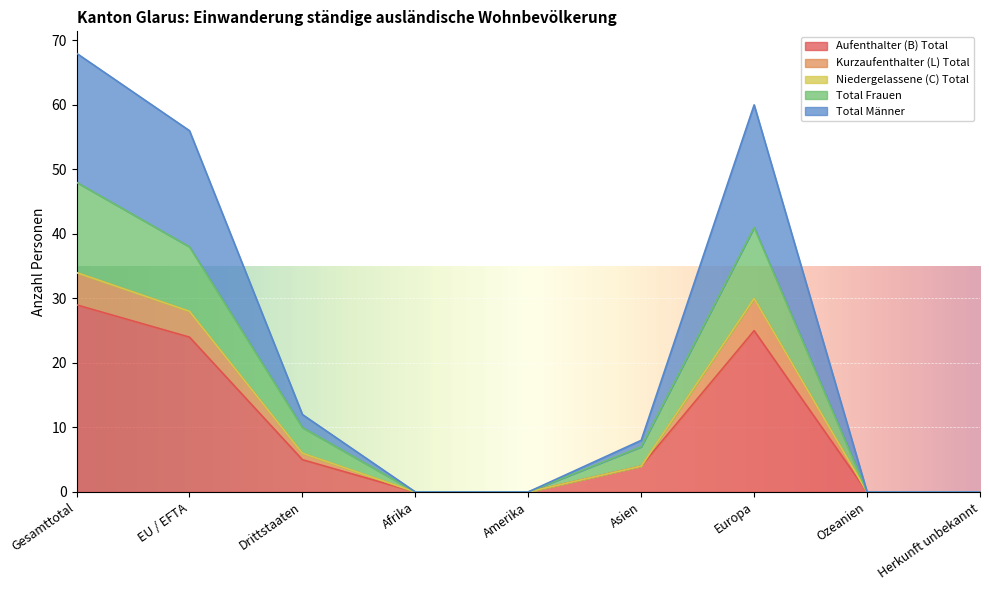

Which category has the highest value in the Aufenthalter (B) Total series?

Gesamttotal